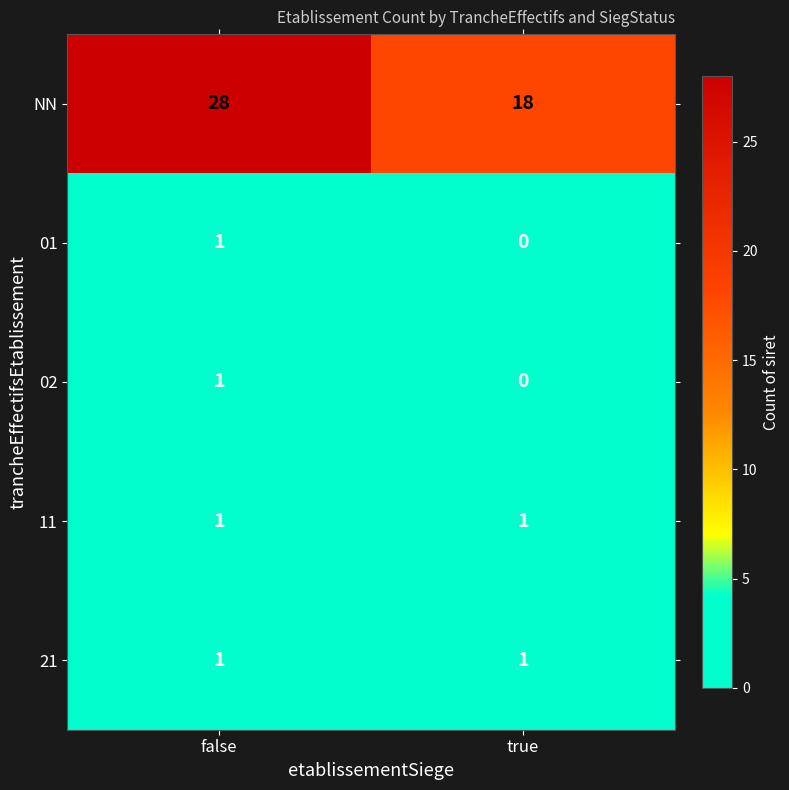

True or false: NN has a value of 43 at false.

False